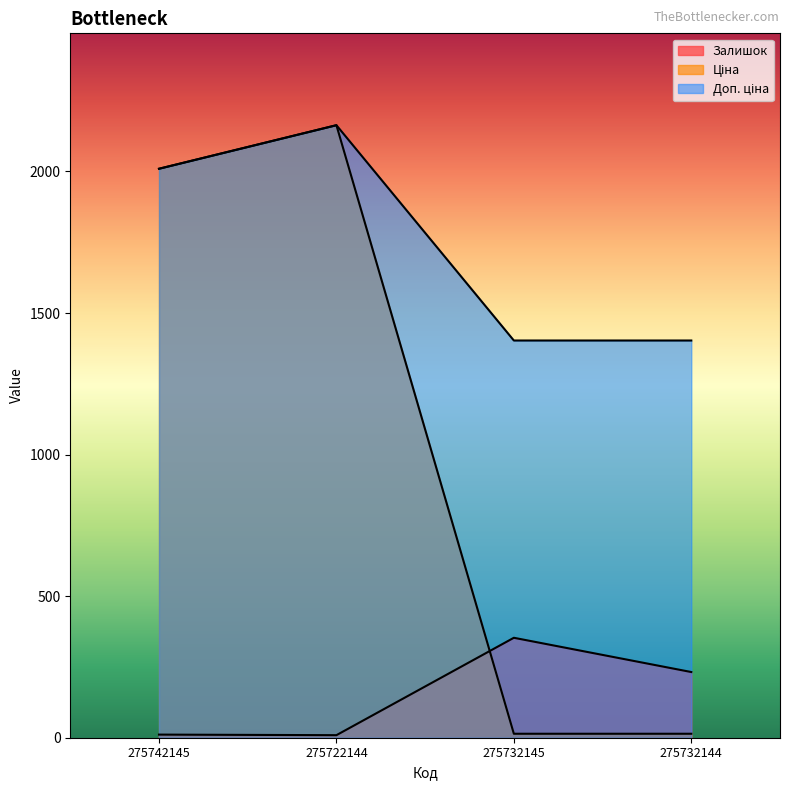

At how many categories does at least one series exceed 510?

4